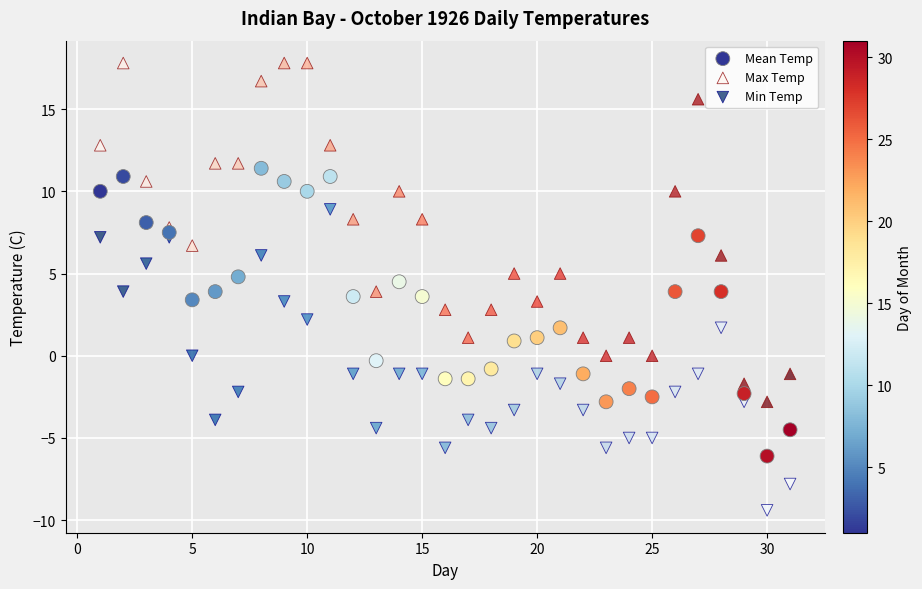

What are all the series names shown in the legend?

Mean Temp, Max Temp, Min Temp